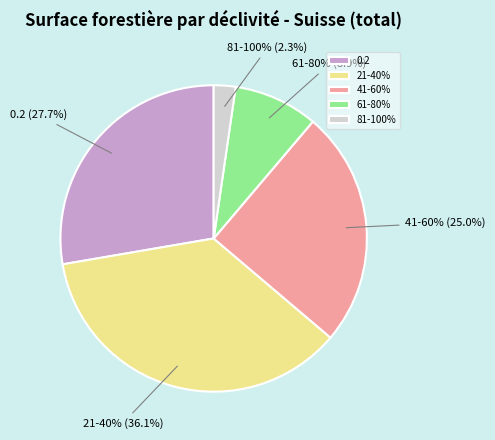

Count the number of slices in the pie.

5